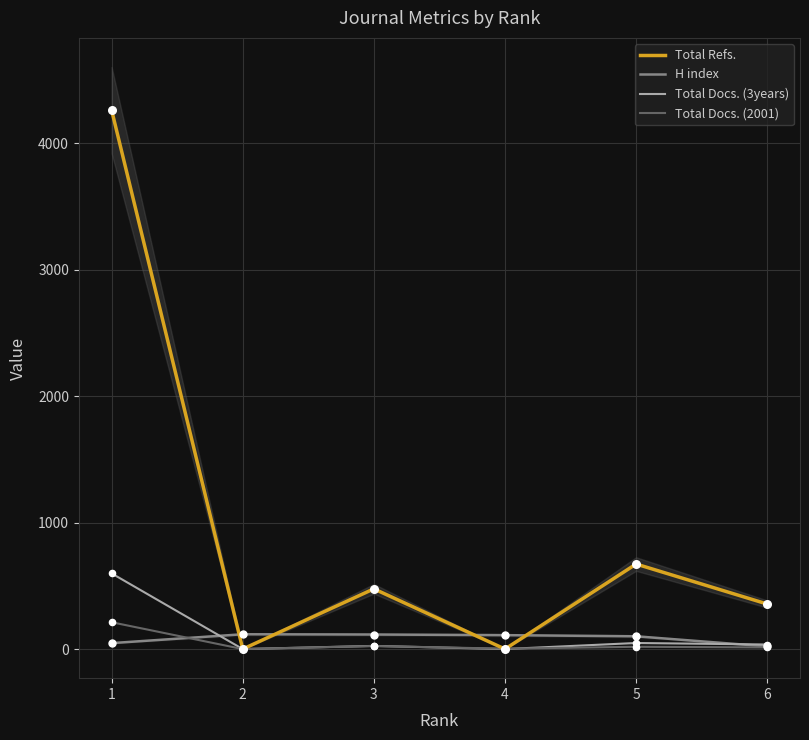

At which category is the sum across all series the highest?

1